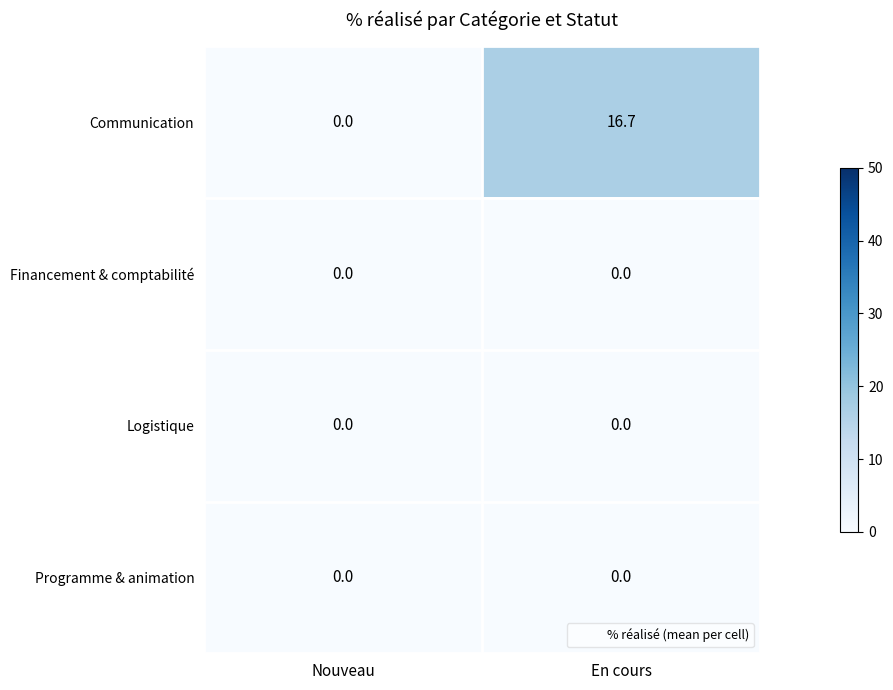

The value of Communication at En cours is 21.9. True or false?

False